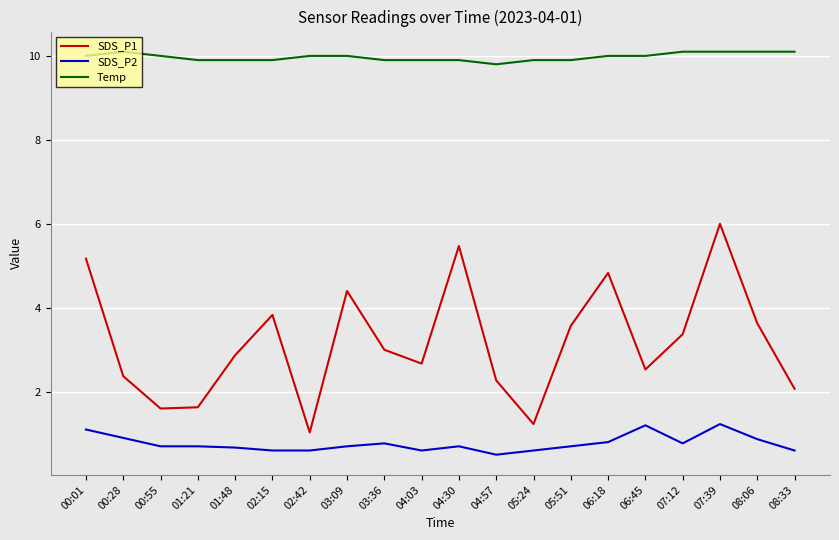

What is the difference between the maximum and second lowest values in the SDS_P1 series?

4.8